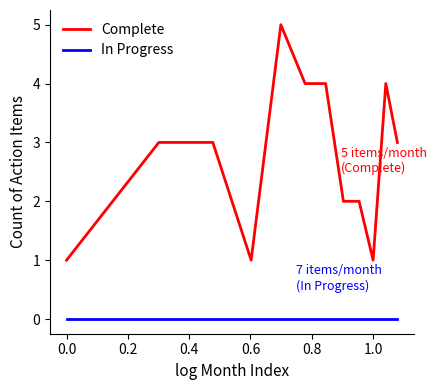

What is the maximum value for Complete?

5